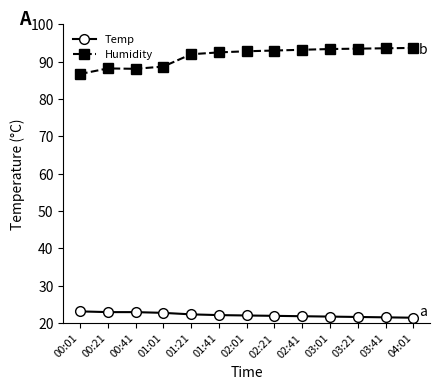

Which series has the largest total across all categories?

Humidity